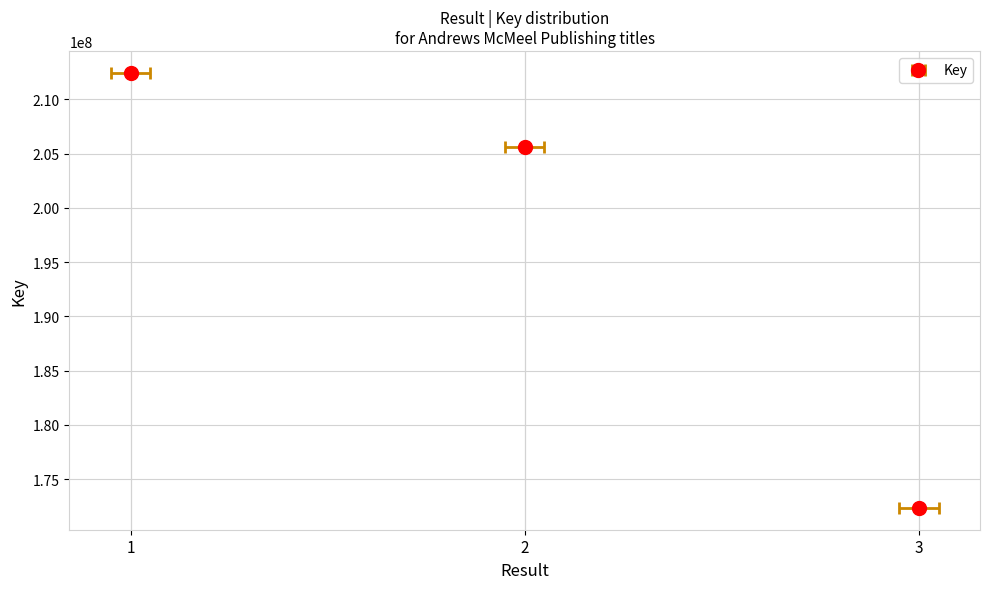

Approximately how many times larger is the value at 2 compared to 1?

1.0